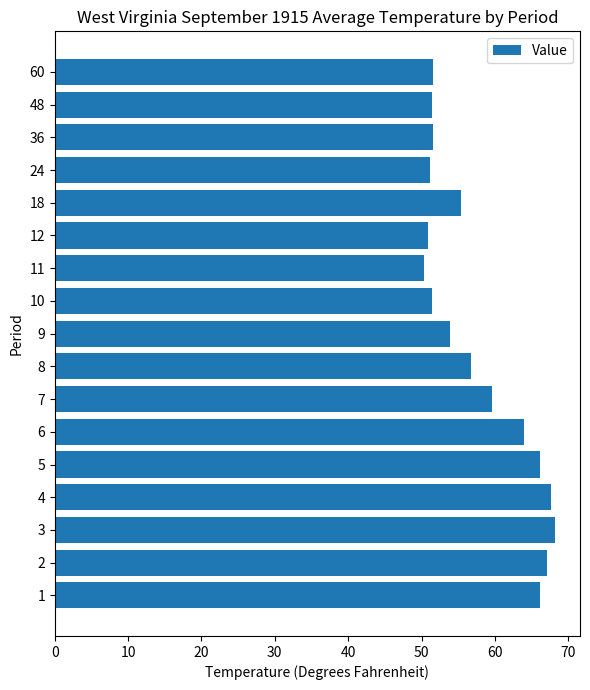

How many bars are there in total?

17